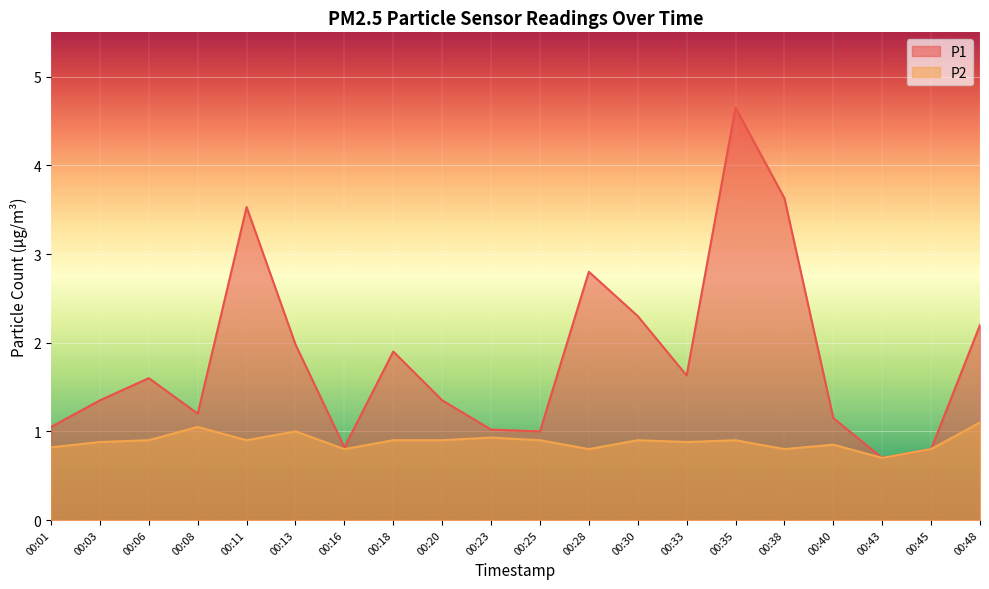

How many P2 values are between 0 and 1?

18